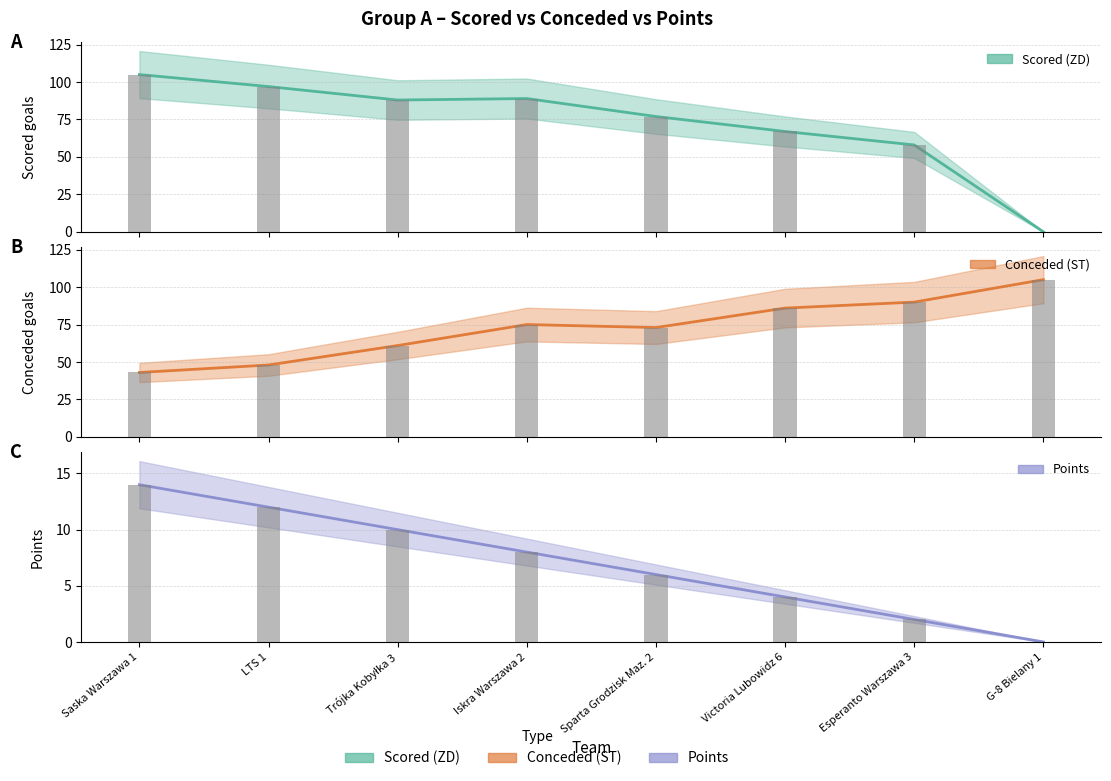

How many bars are there in each group?

3